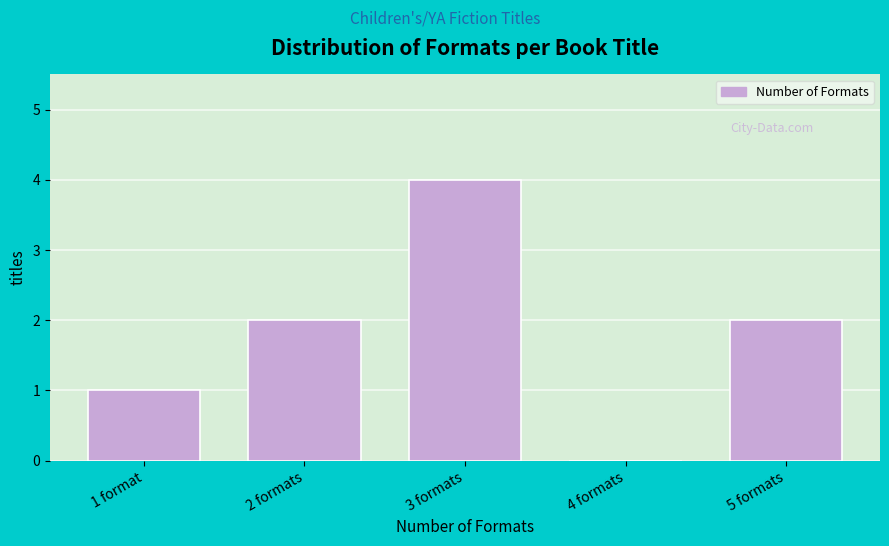

Reading left to right, transcribe all the data shown in this chart.

1 format=1	2 formats=2	3 formats=4	4 formats=0	5 formats=2